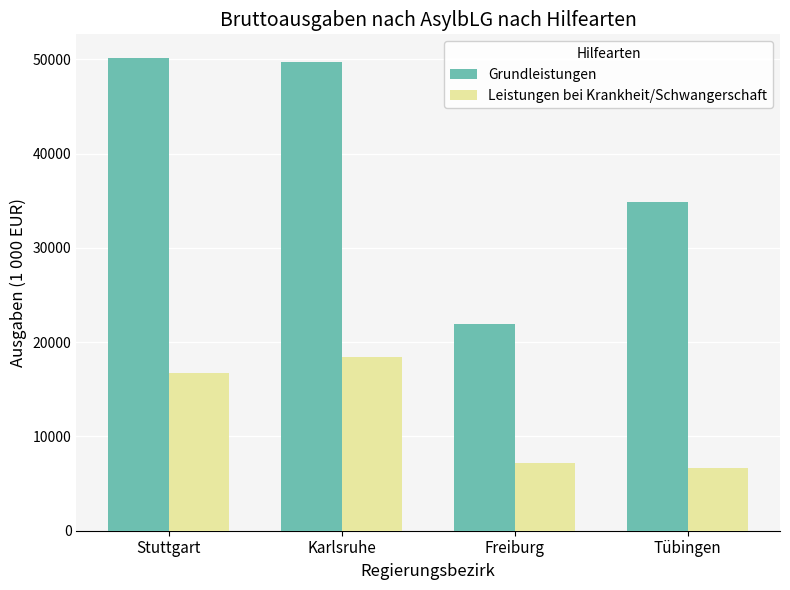

Does the chart contain any negative values?

No